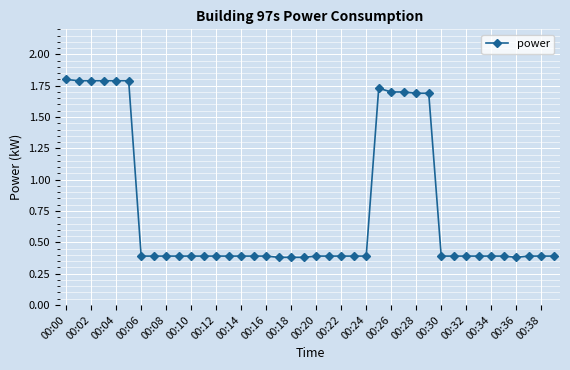

How many lines are shown in the chart?

1